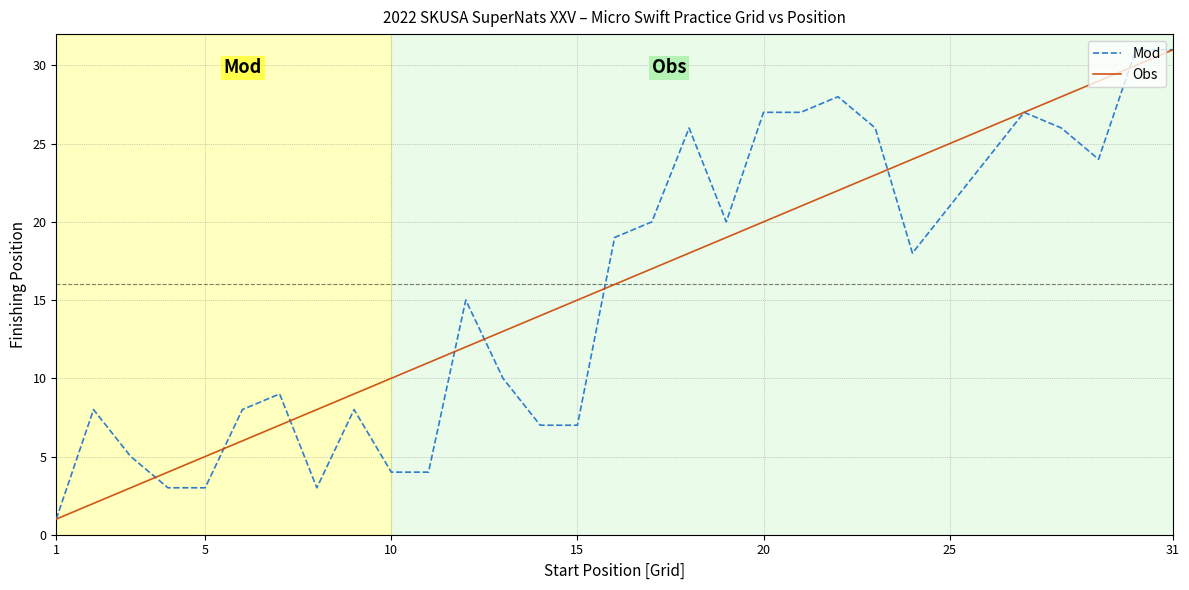

What is the highest value of the Obs series?

31